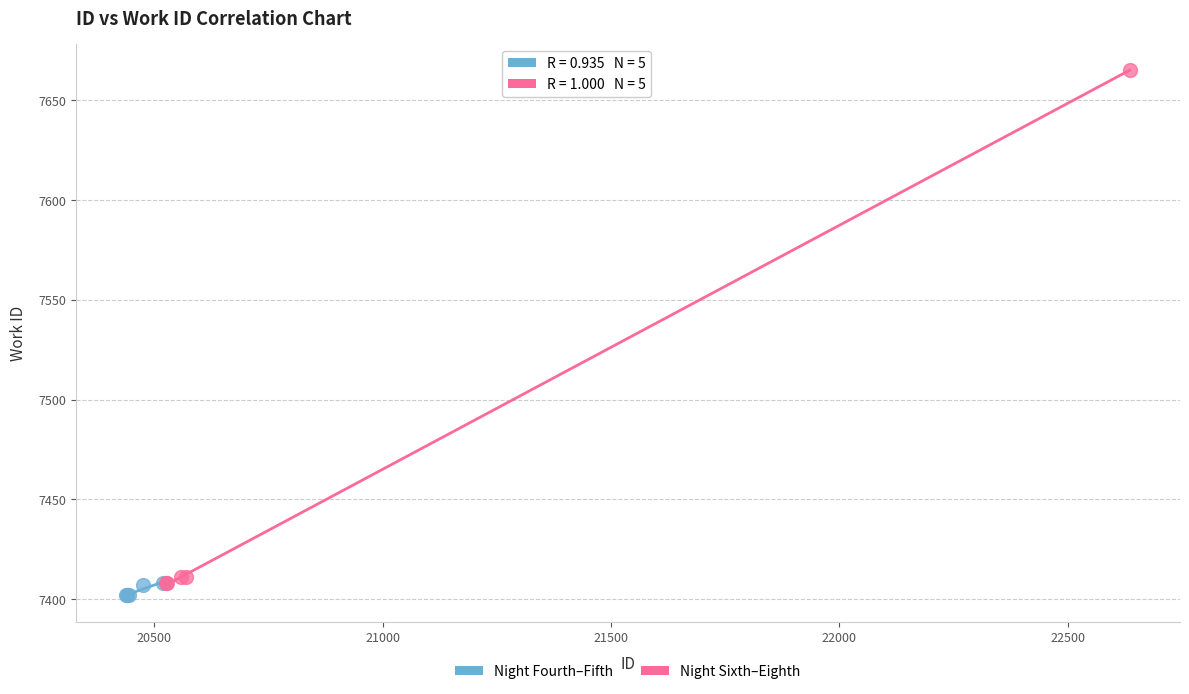

Which series reaches the minimum Y coordinate?

Night Fourth–Fifth